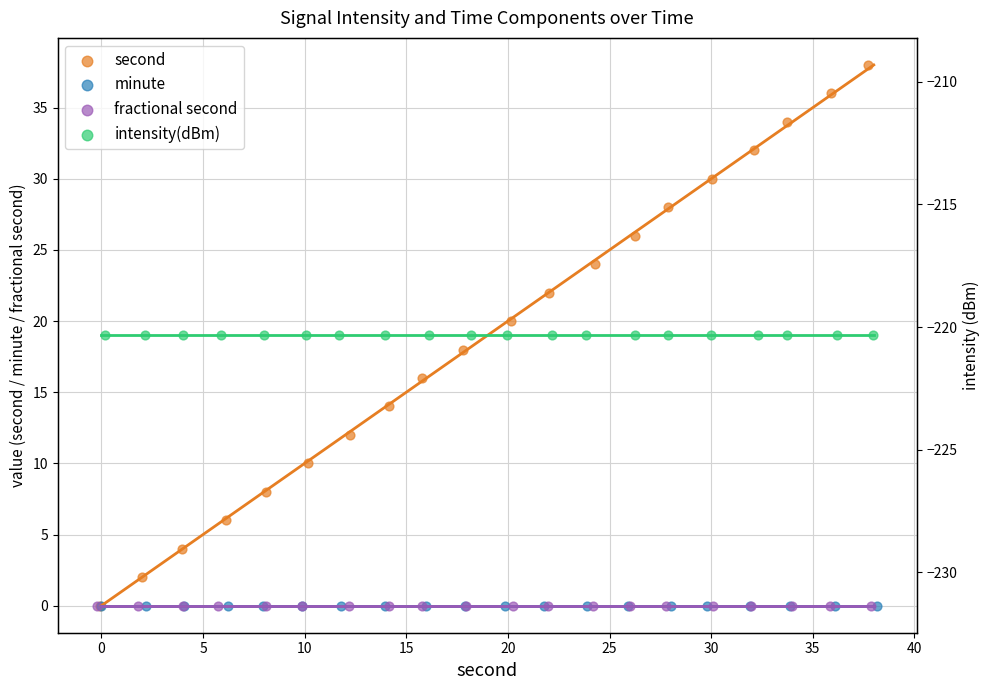

Which series has the largest total across all categories?

second